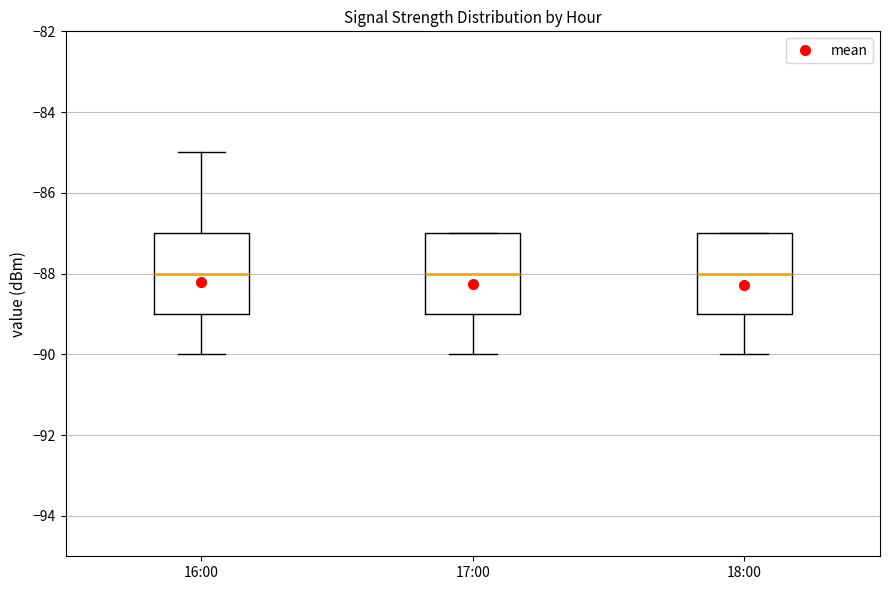

Reading left to right, read every box against the y-axis: the position of its median line, the range the box covers, and the ends of its whiskers. The values are not printed on the chart, so give them approximately, as read against the axis.

16:00: median -88, box -89 to -87, whiskers -90 to -85
17:00: median -88, box -89 to -87, whiskers -90 to -87
18:00: median -88, box -89 to -87, whiskers -90 to -87